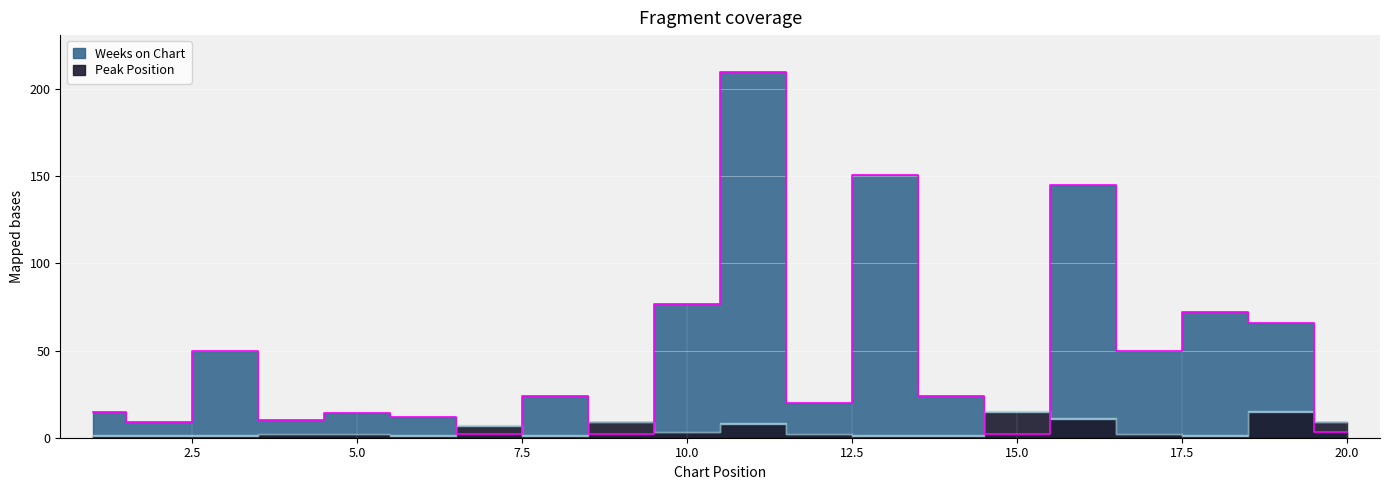

What is the value of the 4th point from the left?

10